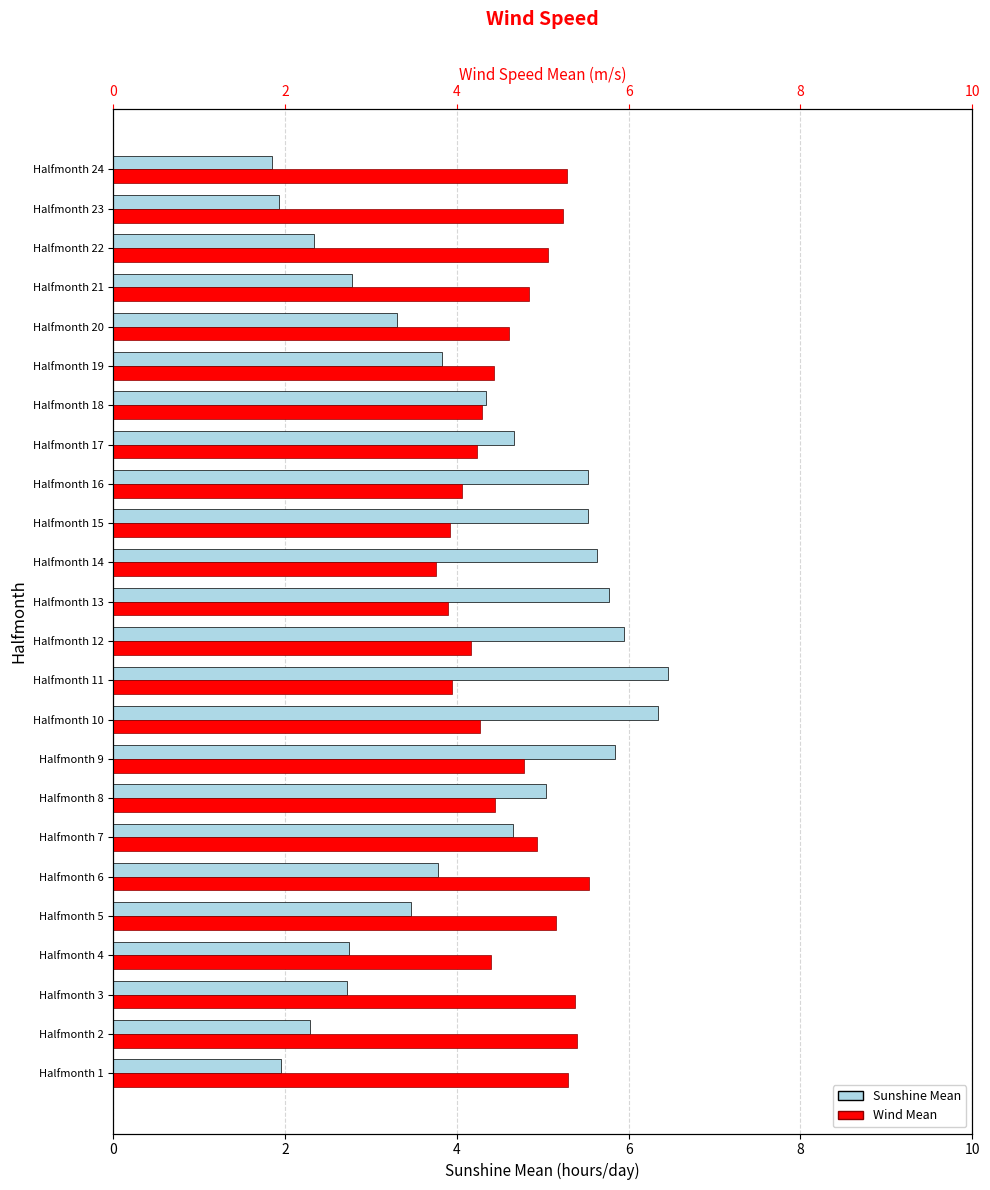

What is the minimum value shown in the chart?

1.8